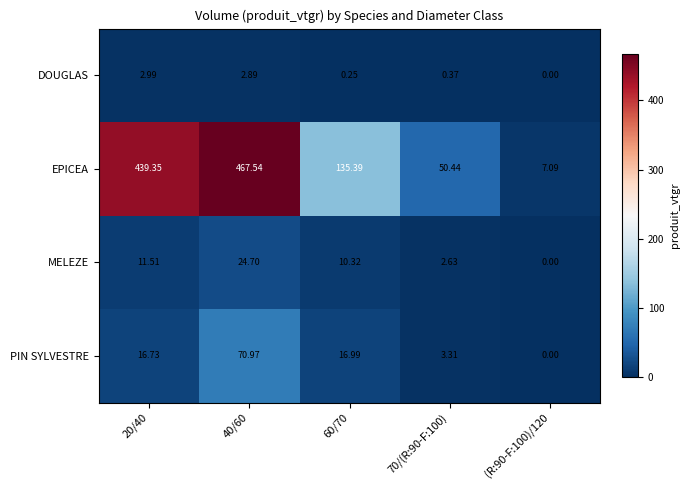

Rank the series by their maximum value, from highest to lowest.

EPICEA, PIN SYLVESTRE, MELEZE, DOUGLAS